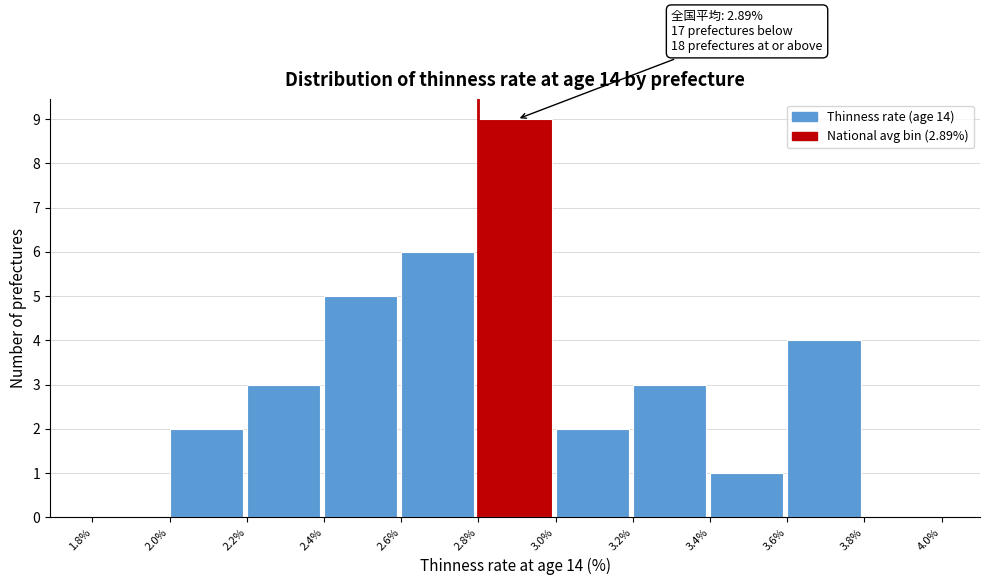

Over which range of the x-axis is the bar tallest?

2.8% to 3.0%